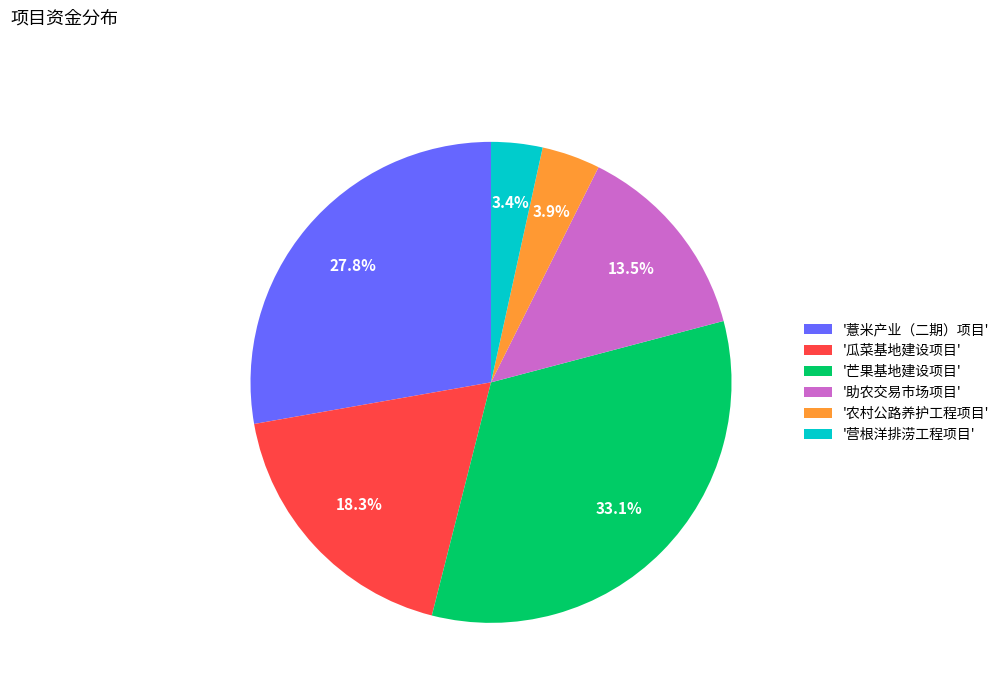

To the nearest percent, what is the difference between the largest and smallest slice percentages?

30%